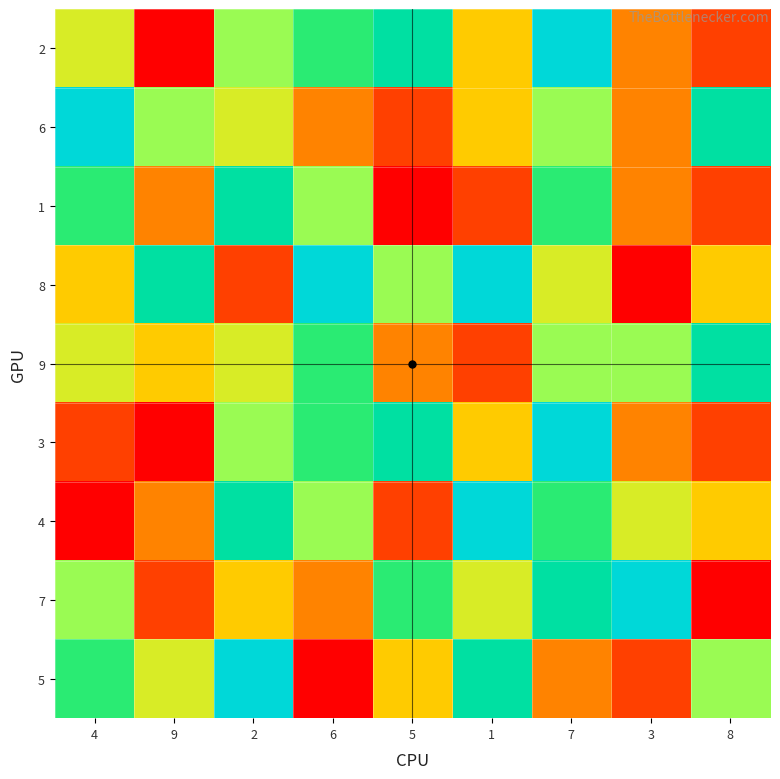

Which series has the largest range (max minus min)?

2